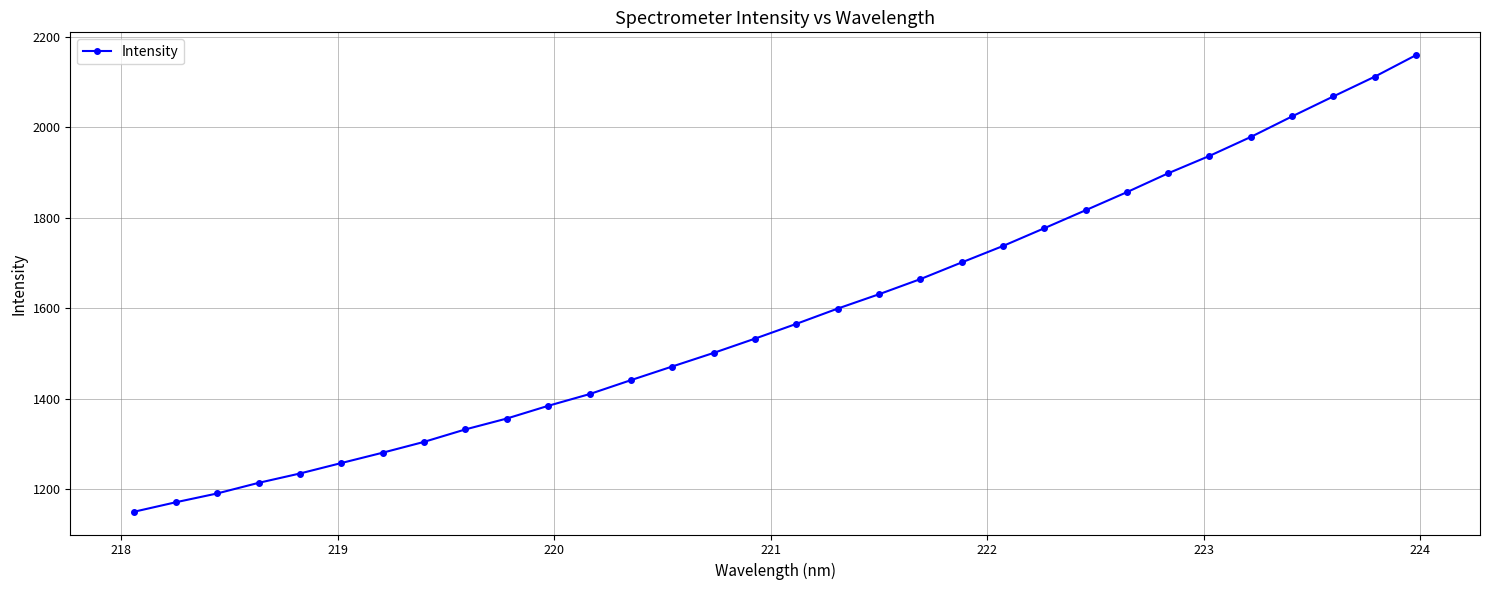

What is the smallest value displayed?

1150.6